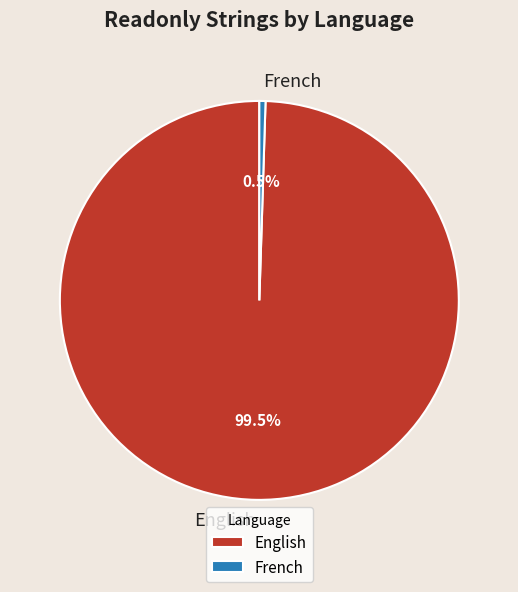

Which category has the biggest portion of the pie?

English